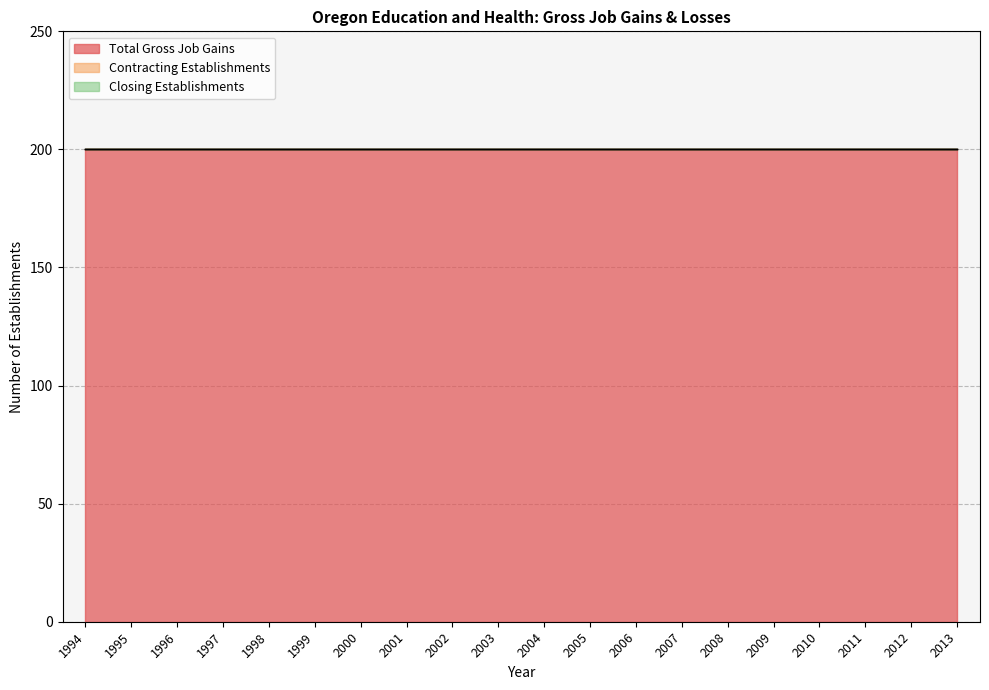

True or false: Contracting Establishments and Closing Establishments intersect in this chart.

False